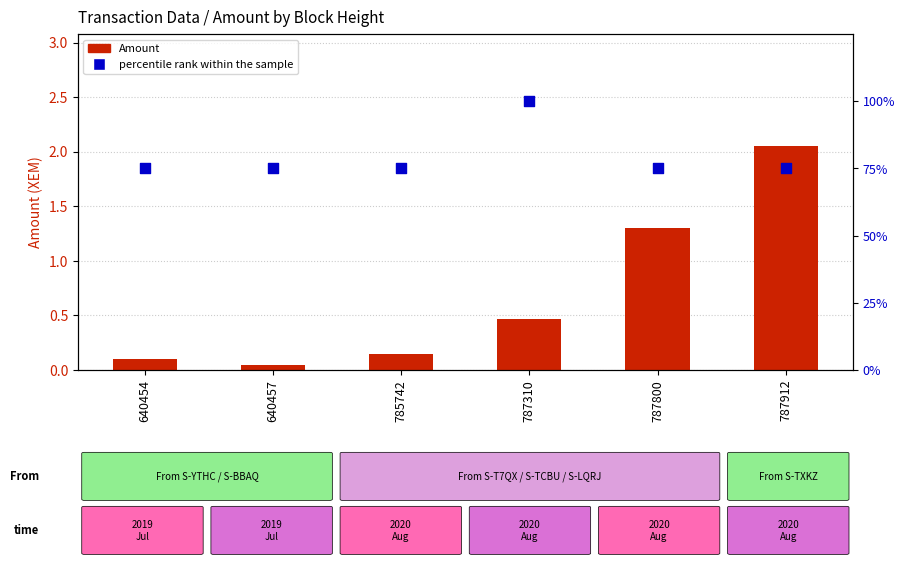

What are all the series names shown in the legend?

Amount, percentile rank within the sample